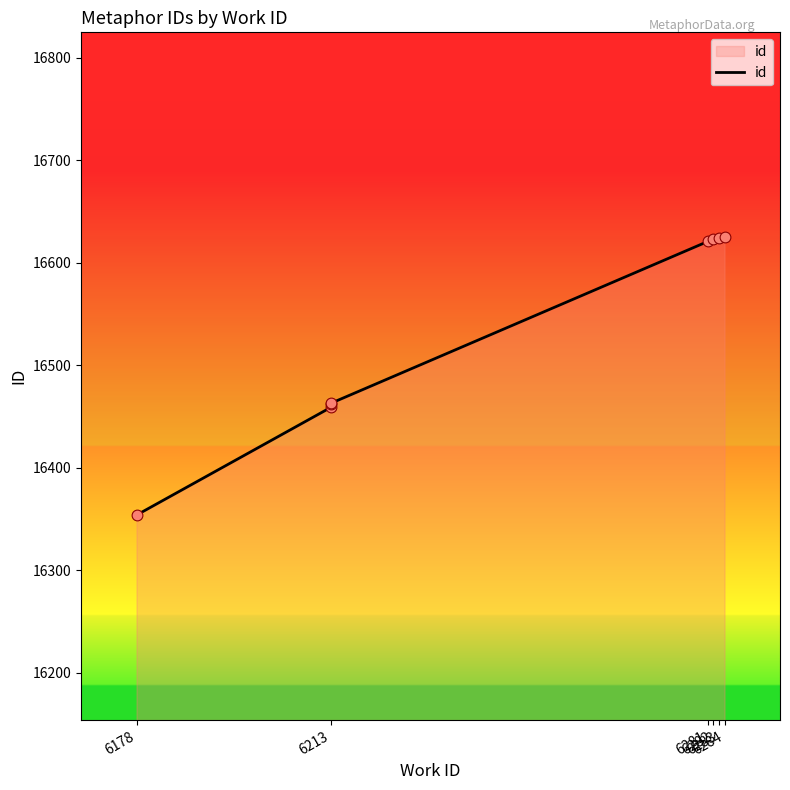

What is the ratio of the value at 6284 to the value at 6283?

1.0